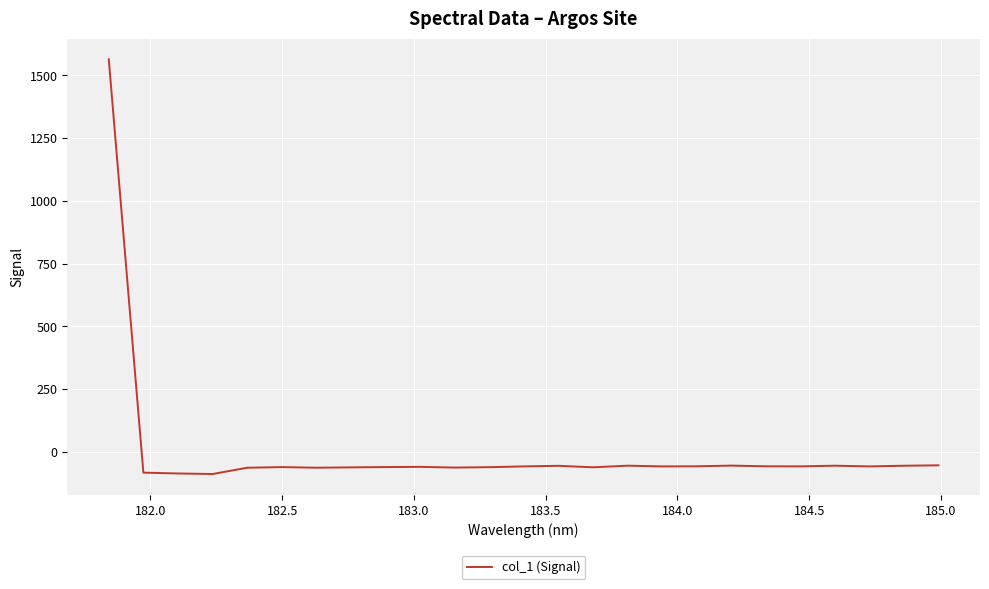

What is the greatest value displayed?

1563.9